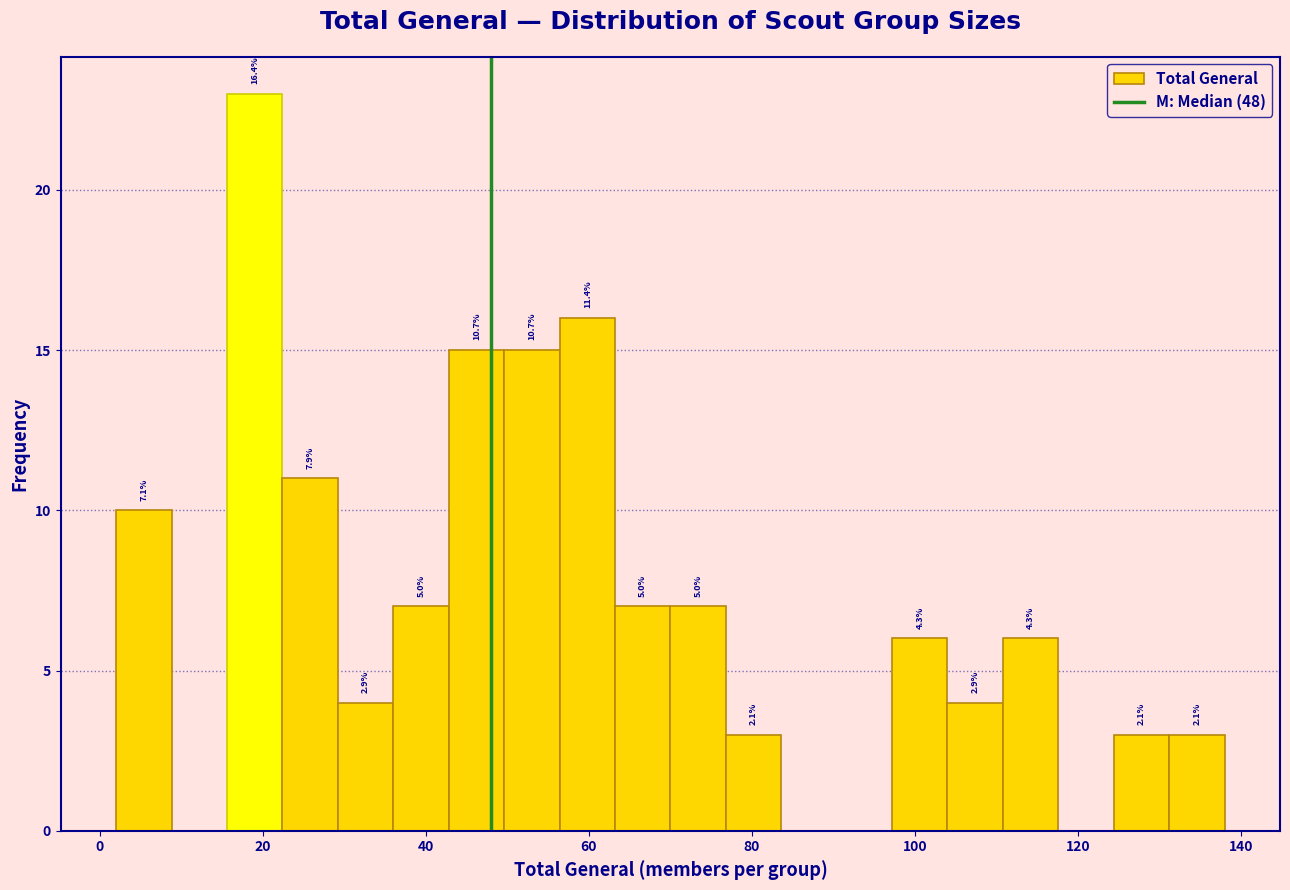

Read against the x-axis, roughly where is the centre of the tallest bar?

20